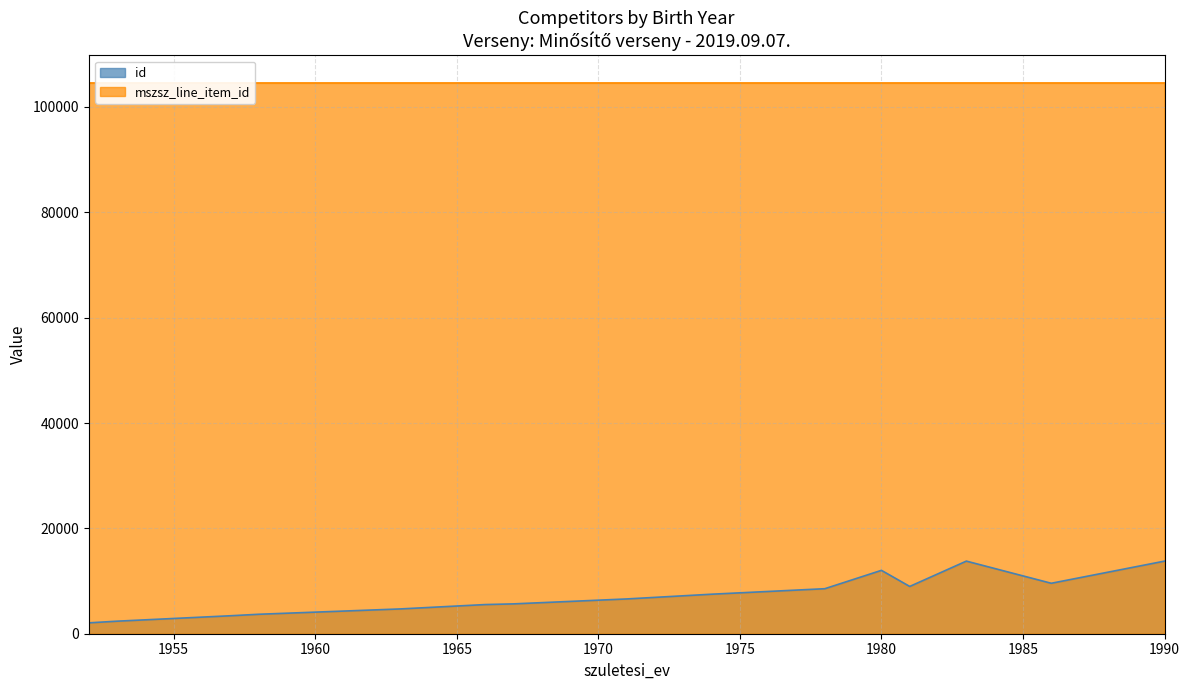

Is it true that id equals 8545 at 1978?

True